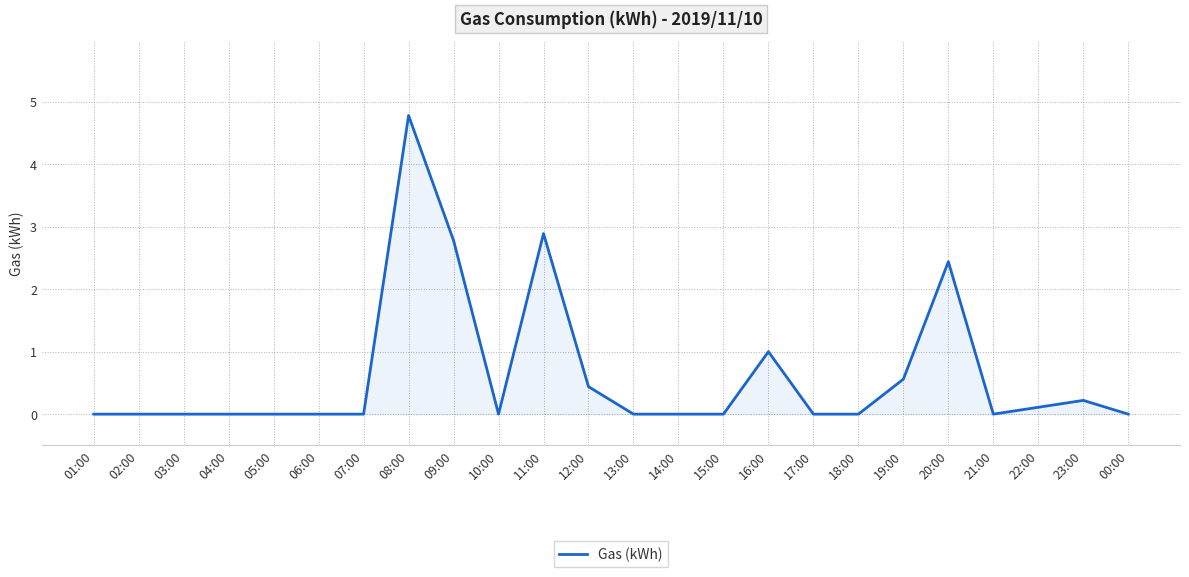

Is it true that the value at 13:00 is 0.0?

True